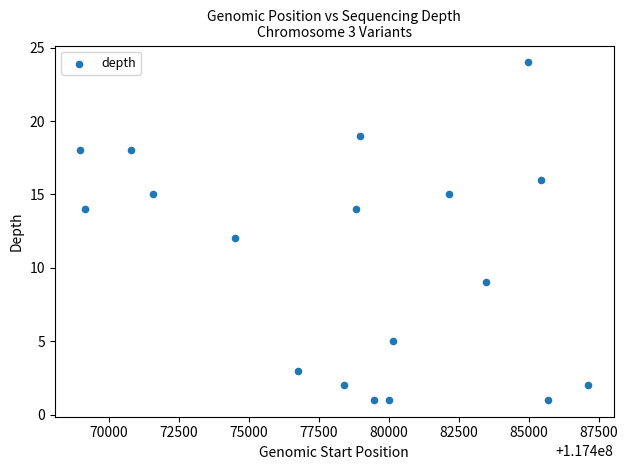

What is the range of Y values (max minus min)?

23